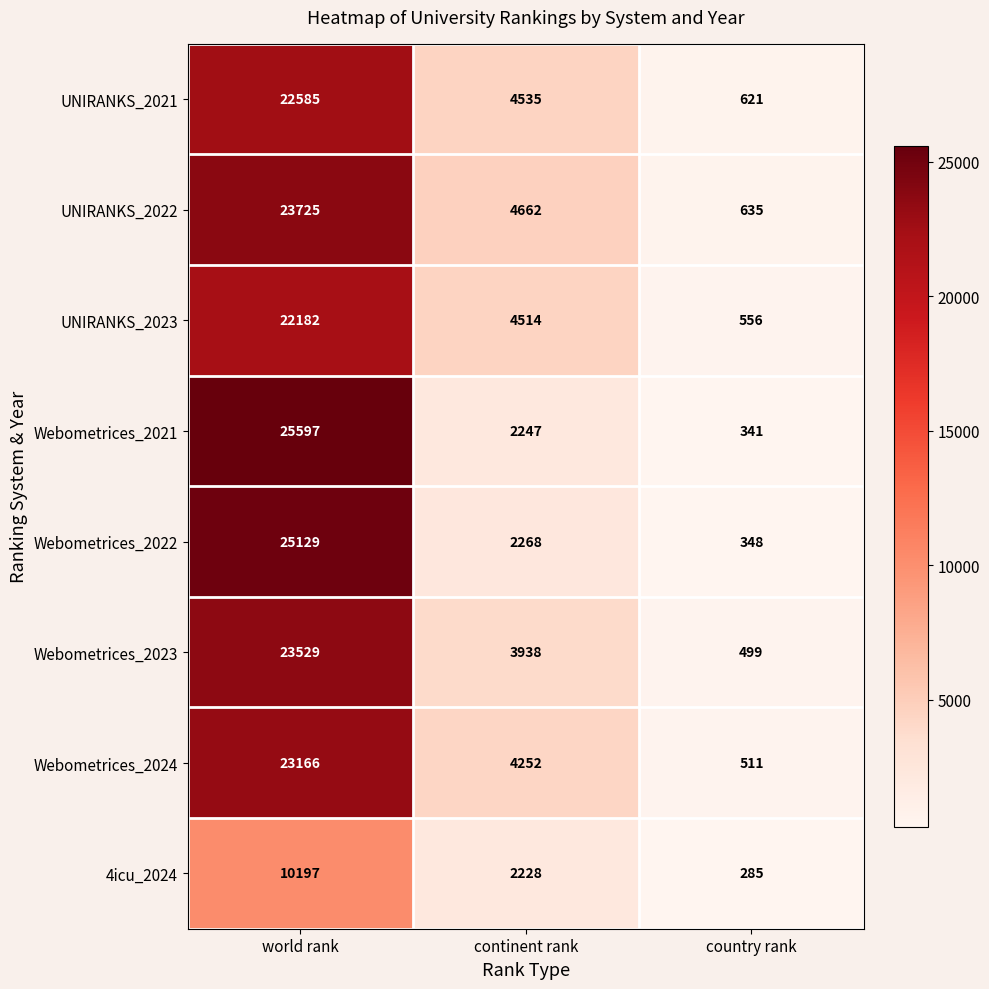

Reading left to right, extract all data points from this chart.

UNIRANKS_2021: 22585	4535	621
UNIRANKS_2022: 23725	4662	635
UNIRANKS_2023: 22182	4514	556
Webometrices_2021: 25597	2247	341
Webometrices_2022: 25129	2268	348
Webometrices_2023: 23529	3938	499
Webometrices_2024: 23166	4252	511
4icu_2024: 10197	2228	285